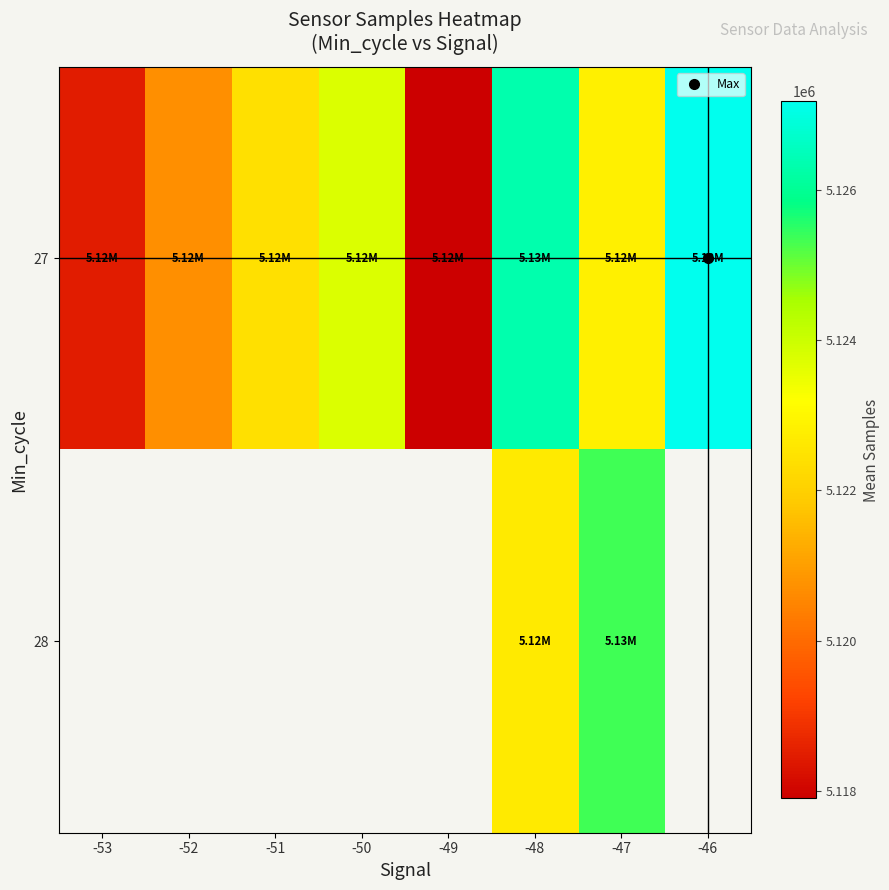

What is the minimum value for 27?

5117902.0